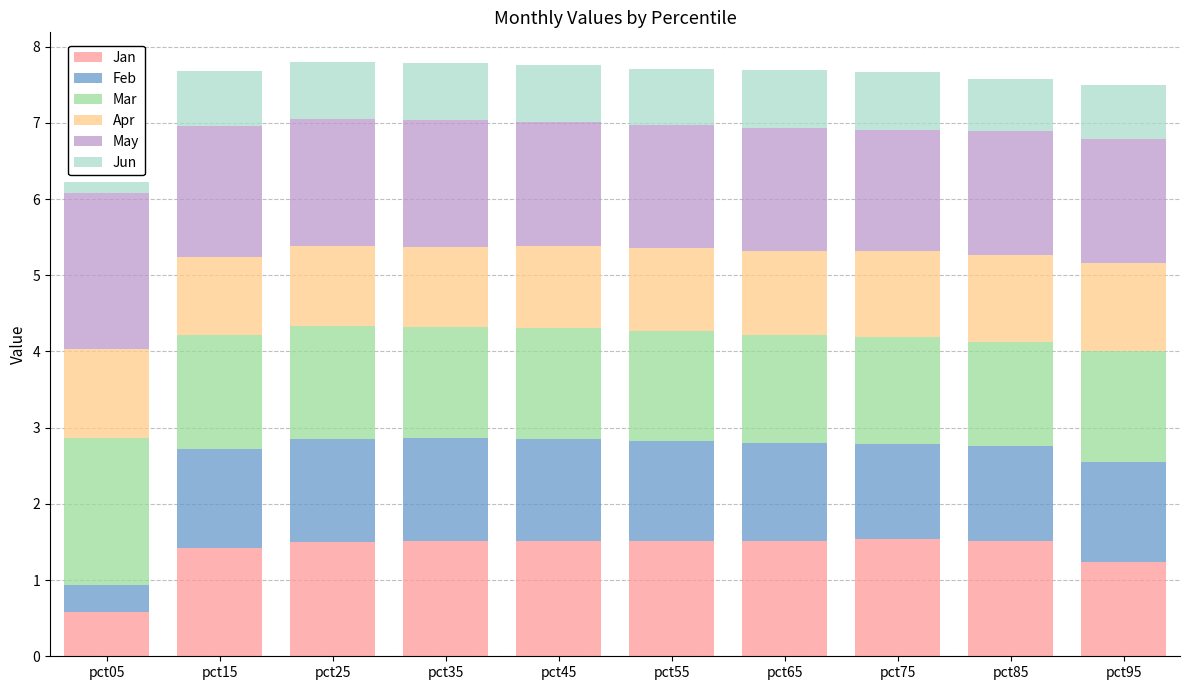

At which label does Jan reach its minimum?

pct05